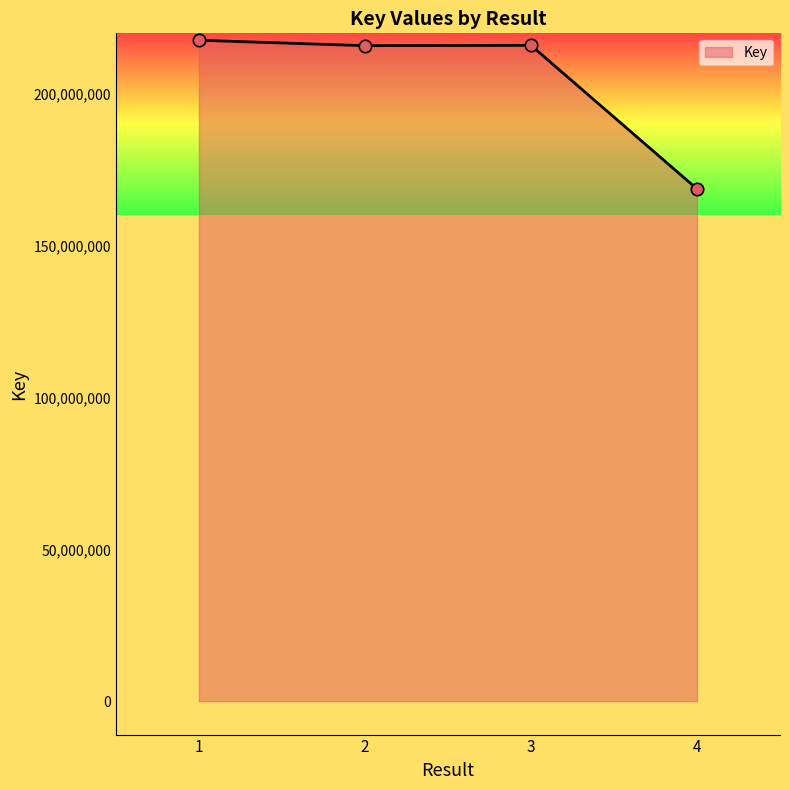

What is the change in value from 3 to 4?

-47294552